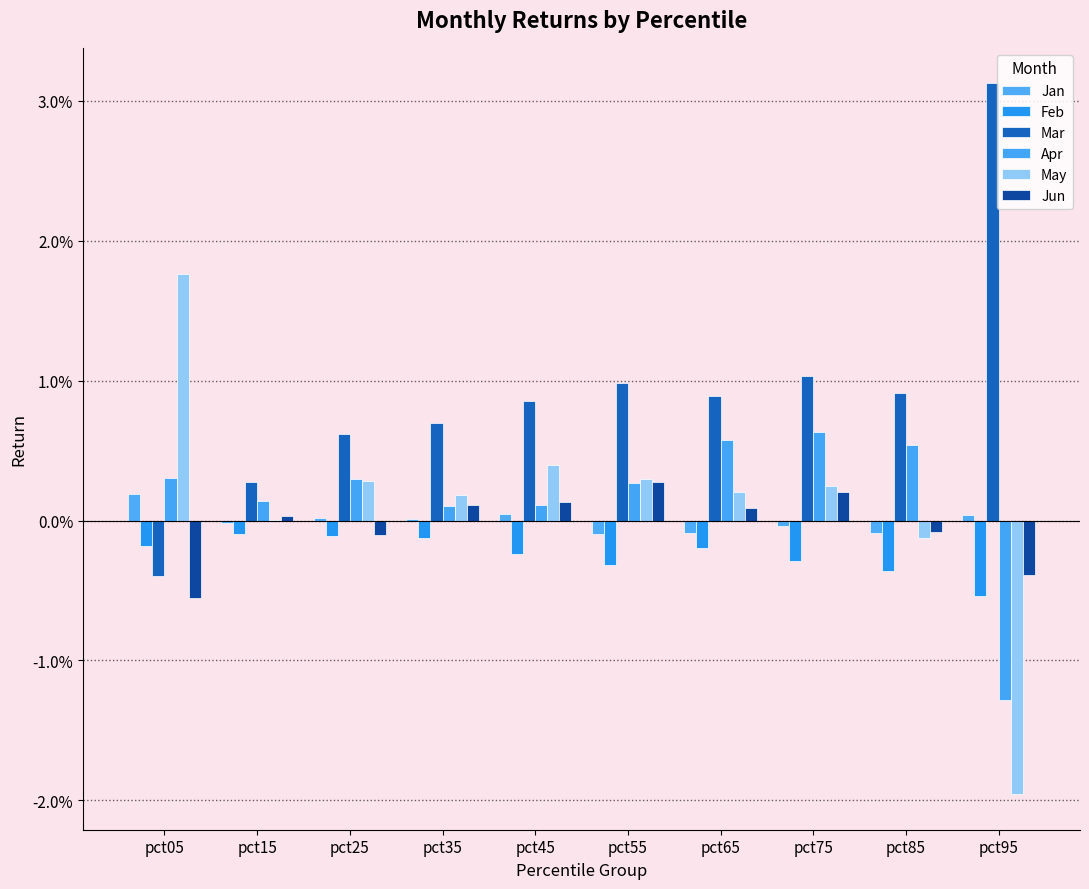

How many groups of bars are there?

10